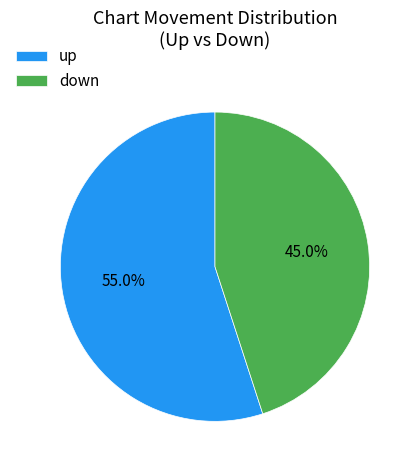

What is the smallest slice in the pie chart?

down